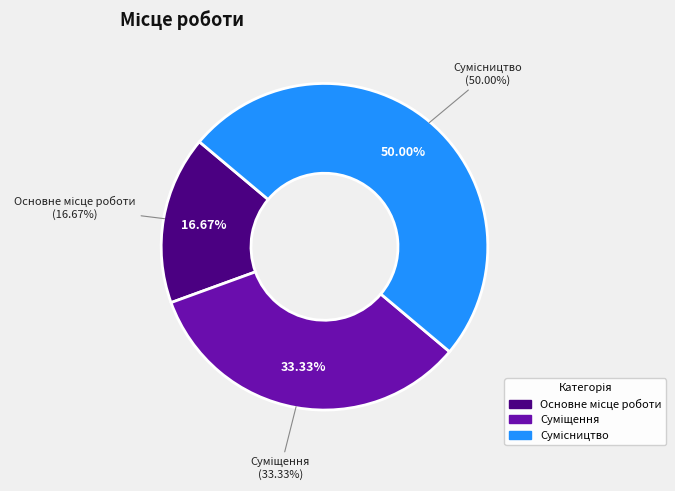

What is the largest slice in the pie chart?

Сумісництво